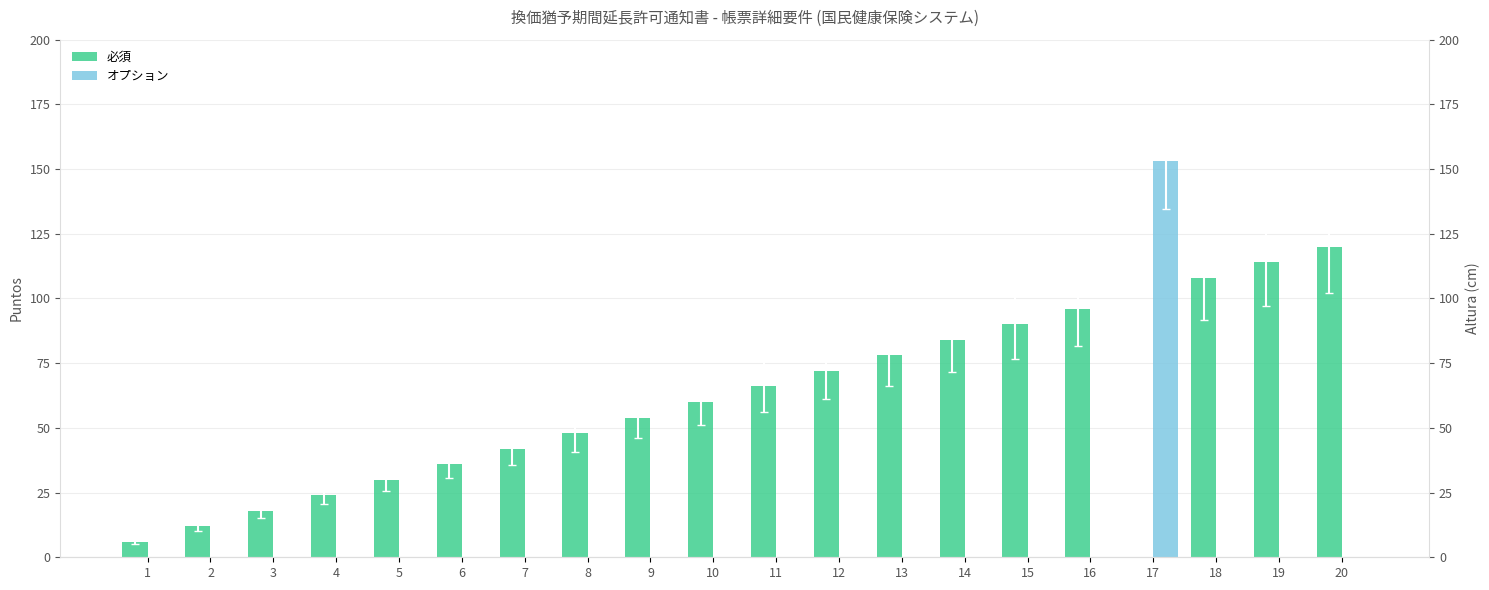

Reading right to left, what are all the values shown in this chart?

必須: 20=120	19=114	18=108	17=0	16=96	15=90	14=84	13=78	12=72	11=66	10=60	9=54	8=48	7=42	6=36	5=30	4=24	3=18	2=12	1=6
オプション: 20=0	19=0	18=0	17=153	16=0	15=0	14=0	13=0	12=0	11=0	10=0	9=0	8=0	7=0	6=0	5=0	4=0	3=0	2=0	1=0